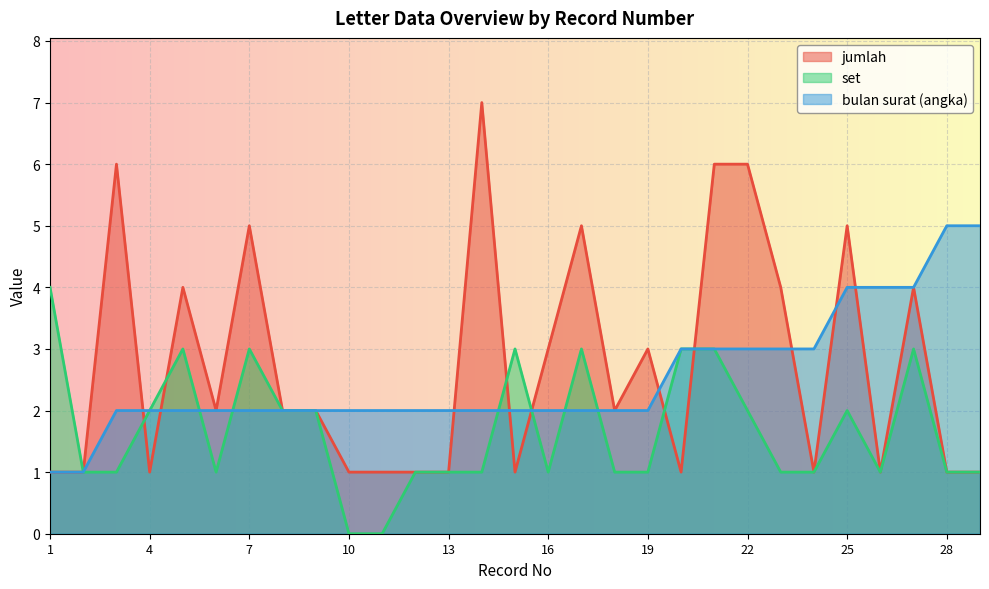

How many lines are shown in the chart?

3